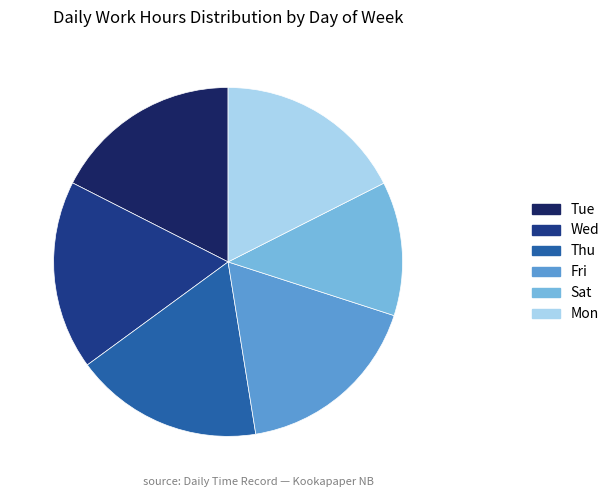

Does any single category account for the majority?

No